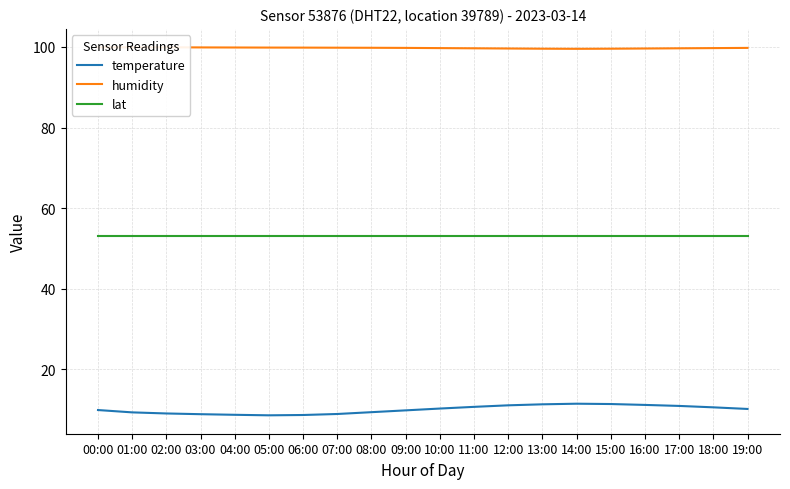

True or false: humidity and temperature cross at least once.

False